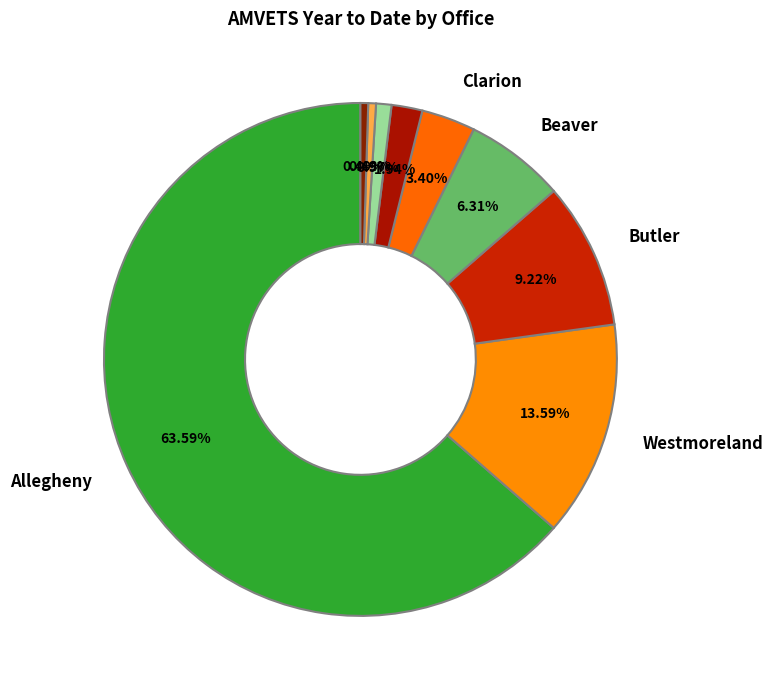

To the nearest percent, what is the difference between the largest and smallest slice percentages?

63%